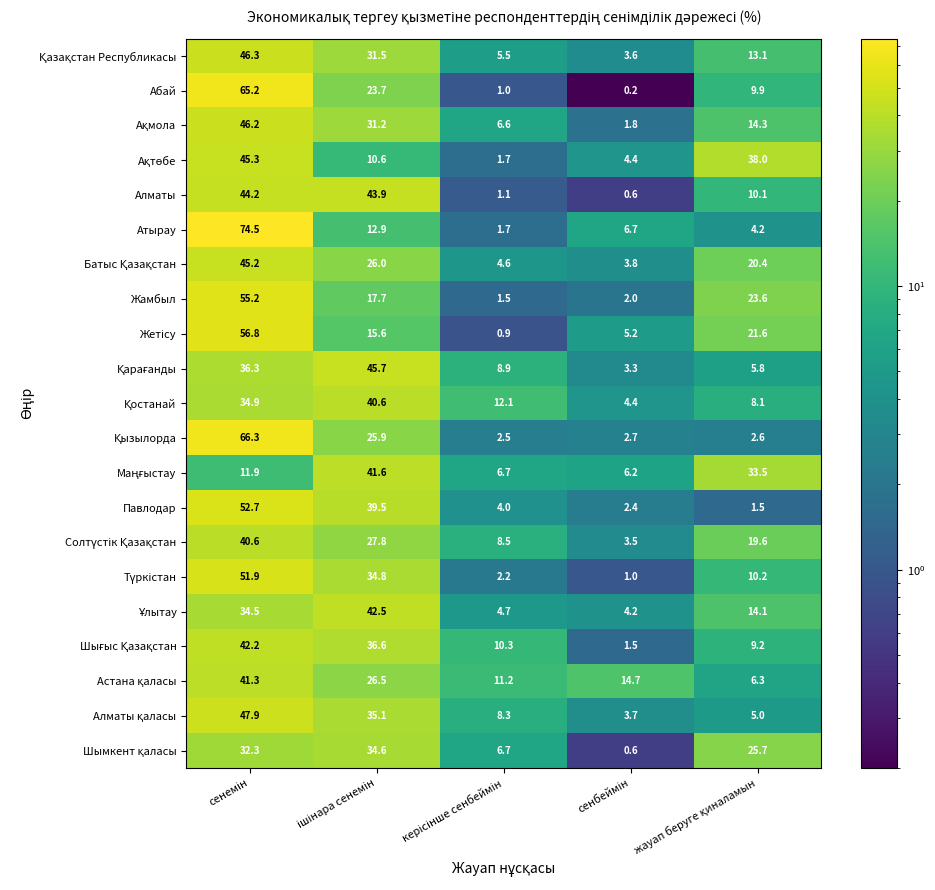

Which series has the largest range (max minus min)?

Атырау